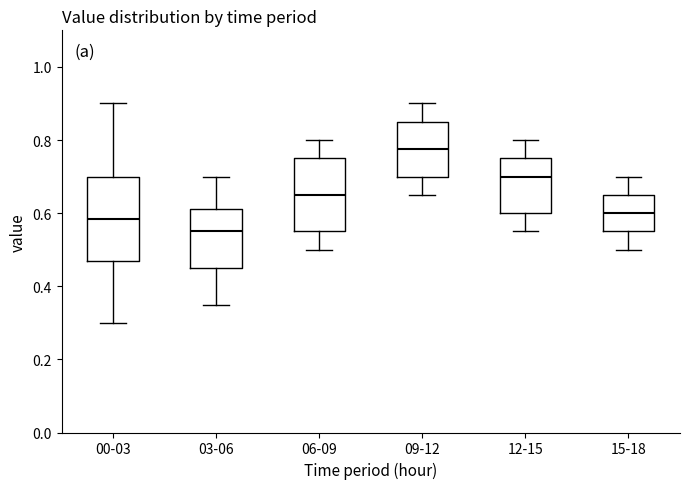

Reading left to right, read every box against the y-axis: the position of its median line, the range the box covers, and the ends of its whiskers. The values are not printed on the chart, so give them approximately, as read against the axis.

00-03: median 0.58, box 0.48 to 0.70, whiskers 0.30 to 0.90
03-06: median 0.56, box 0.46 to 0.62, whiskers 0.36 to 0.70
06-09: median 0.66, box 0.56 to 0.76, whiskers 0.50 to 0.80
09-12: median 0.78, box 0.70 to 0.86, whiskers 0.66 to 0.90
12-15: median 0.70, box 0.60 to 0.76, whiskers 0.56 to 0.80
15-18: median 0.60, box 0.56 to 0.66, whiskers 0.50 to 0.70